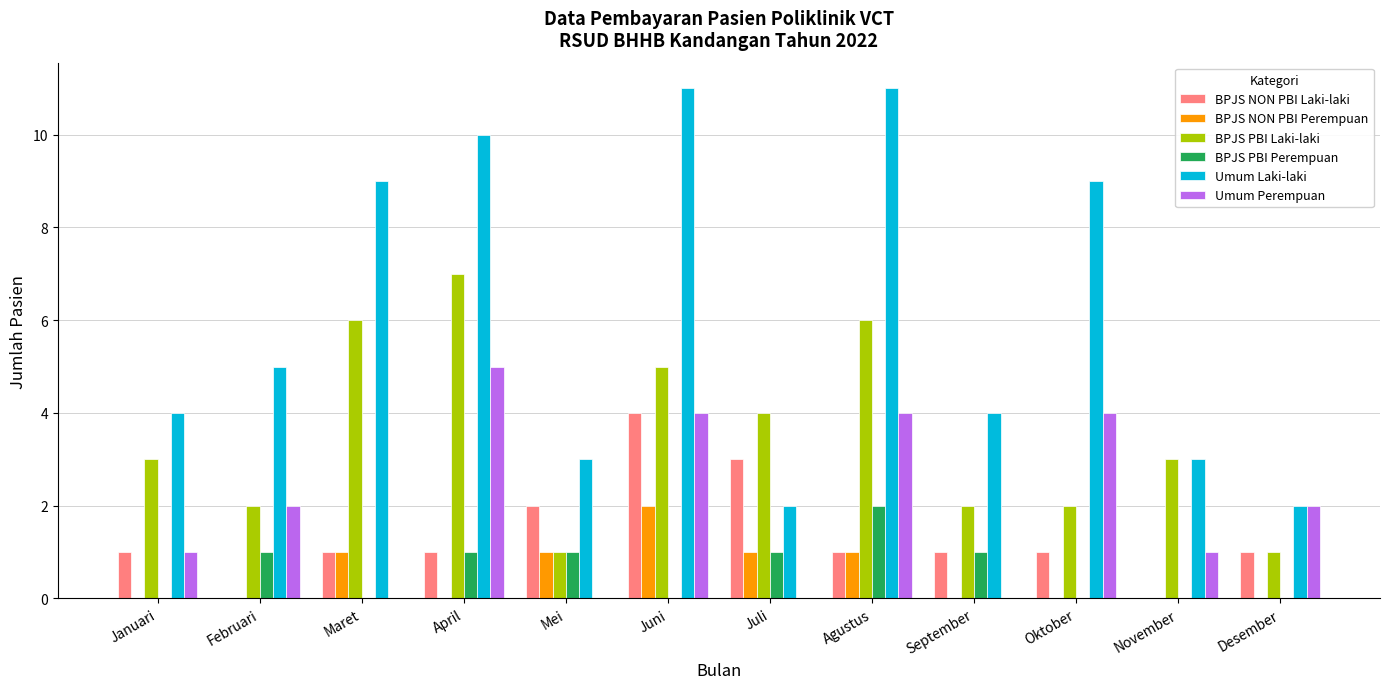

Reading left to right, extract all data points from this chart.

BPJS NON PBI Laki-laki: 1	0	1	1	2	4	3	1	1	1	0	1
BPJS NON PBI Perempuan: 0	0	1	0	1	2	1	1	0	0	0	0
BPJS PBI Laki-laki: 3	2	6	7	1	5	4	6	2	2	3	1
BPJS PBI Perempuan: 0	1	0	1	1	0	1	2	1	0	0	0
Umum Laki-laki: 4	5	9	10	3	11	2	11	4	9	3	2
Umum Perempuan: 1	2	0	5	0	4	0	4	0	4	1	2